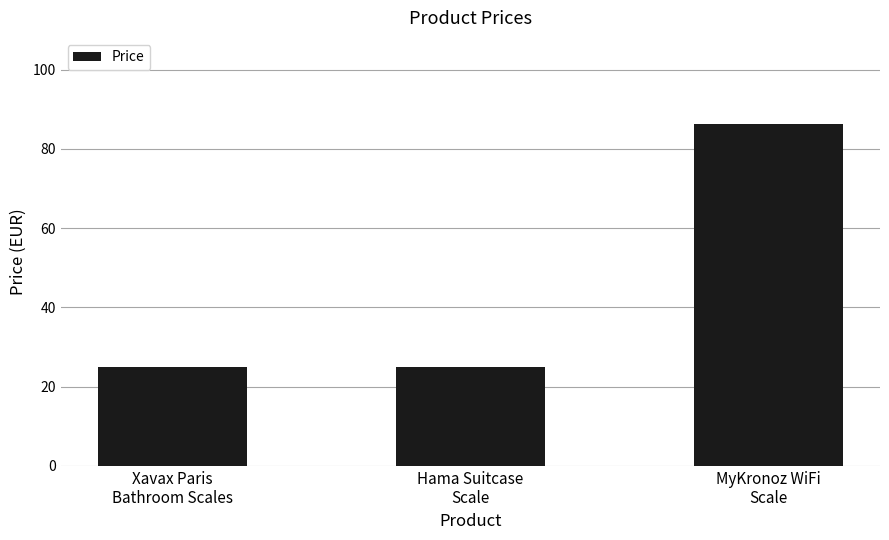

Reading left to right, extract all data points from this chart.

Xavax Paris
Bathroom Scales=25.0	Hama Suitcase
Scale=25.0	MyKronoz WiFi
Scale=86.4